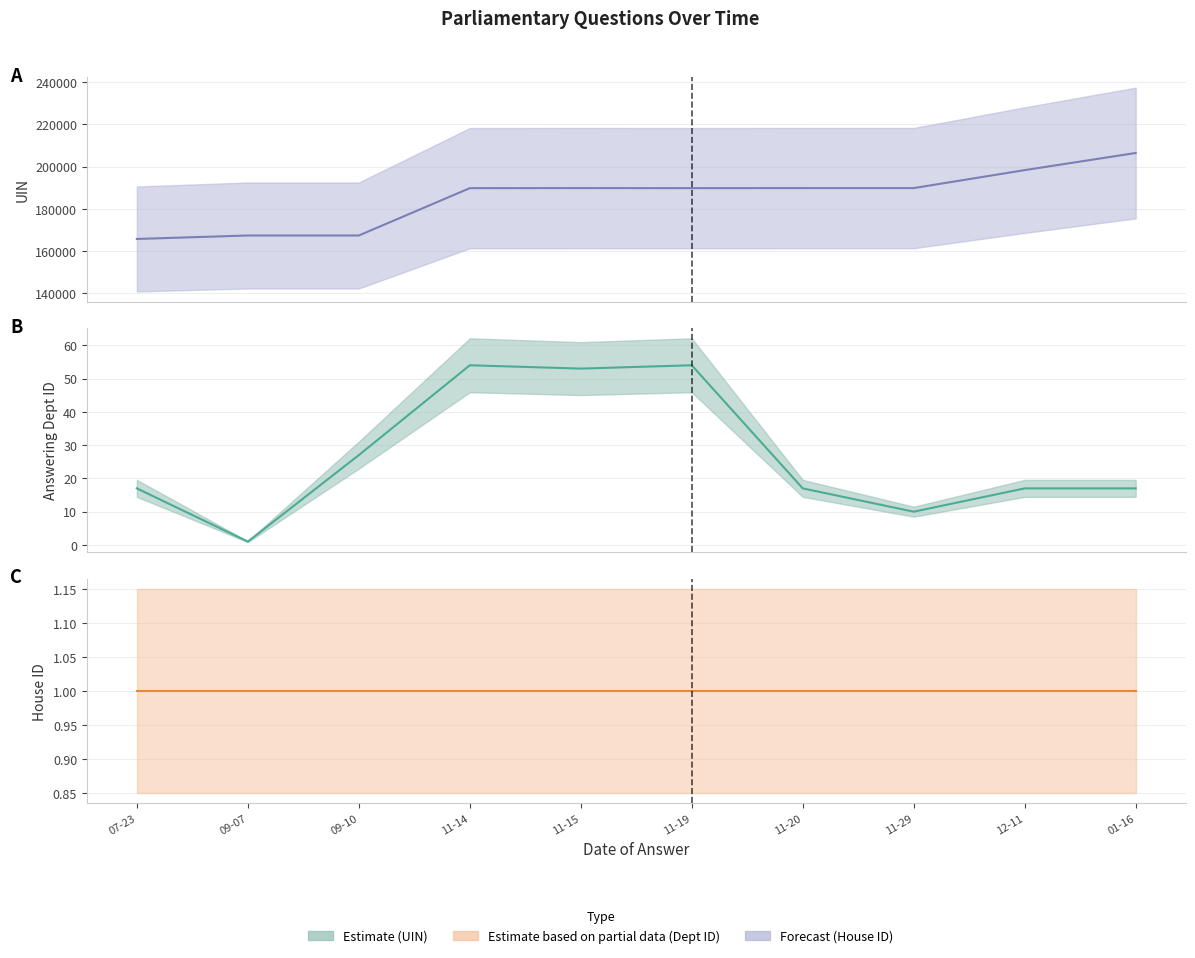

What is the total value across all series at 11-19?

189846